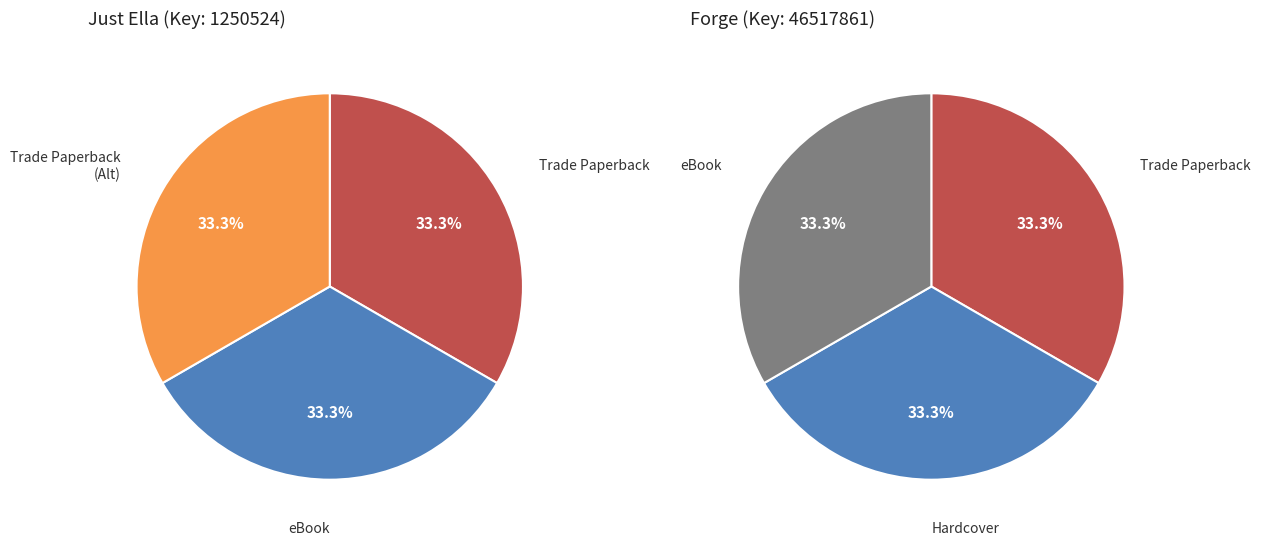

The Hardcover (Forge) slice represents 23% of the pie. True or false?

False